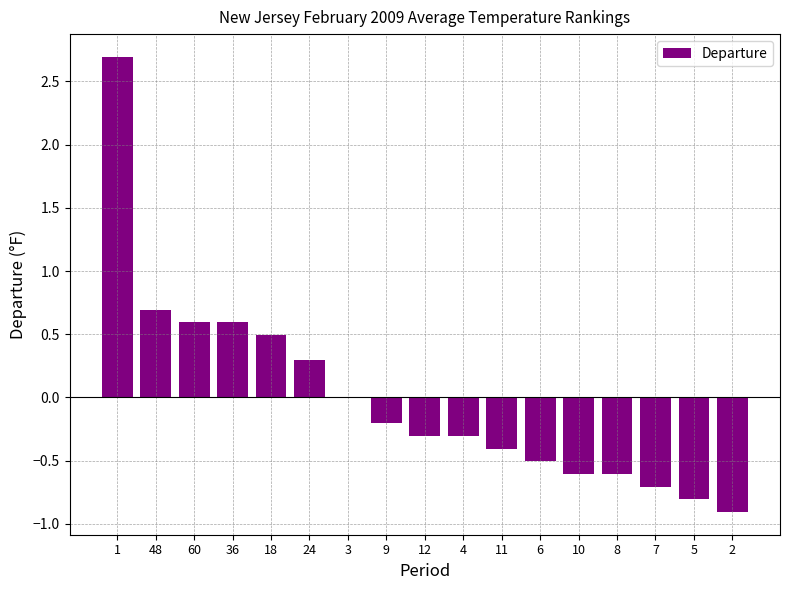

Which has a higher value, 10 or 12?

12